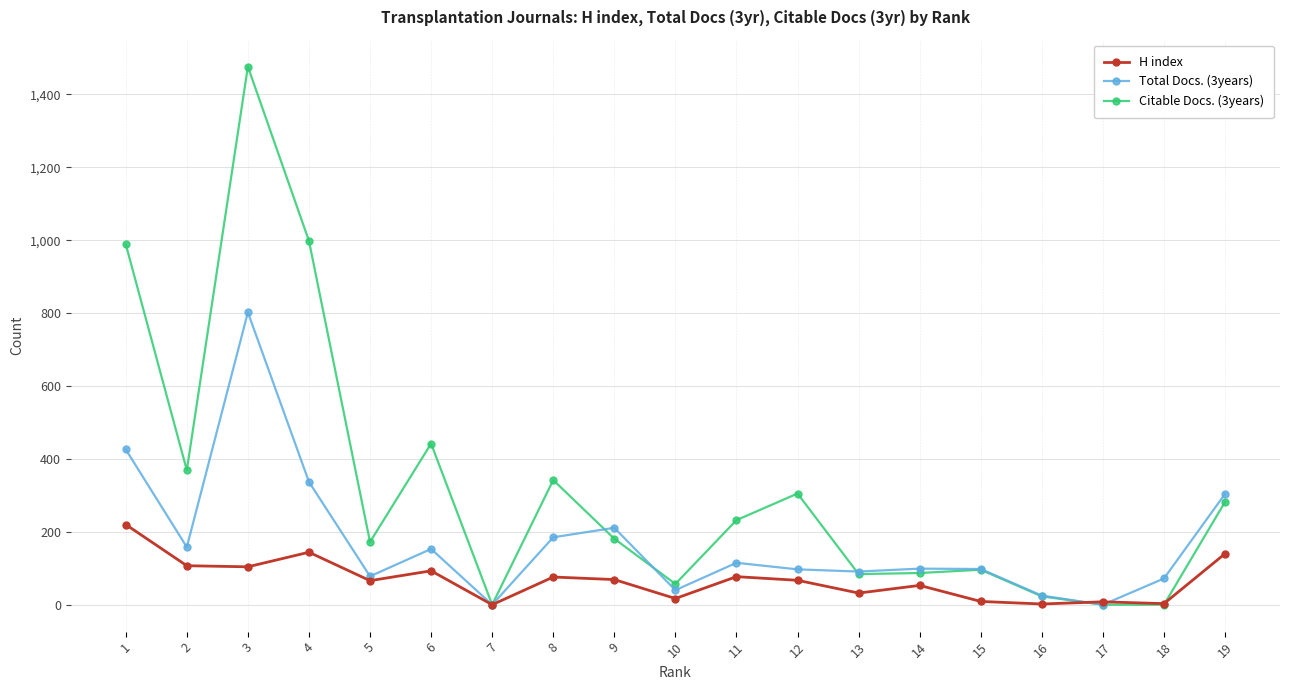

How many series are shown in this chart?

3